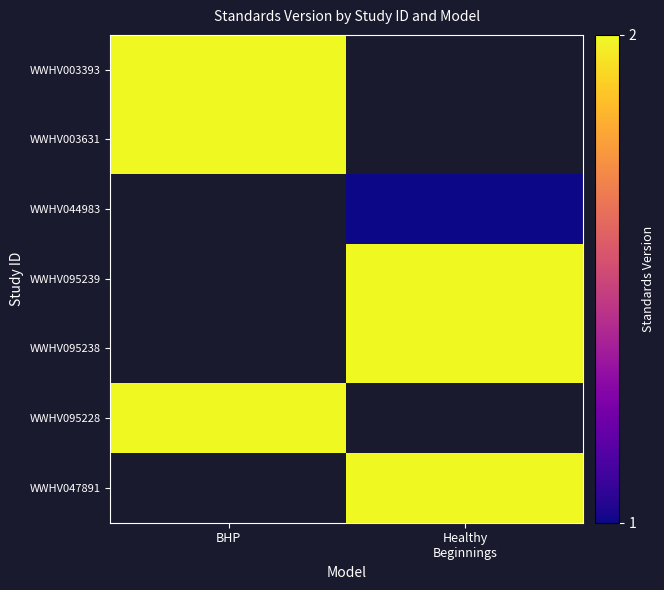

Count the number of data series in this chart.

7